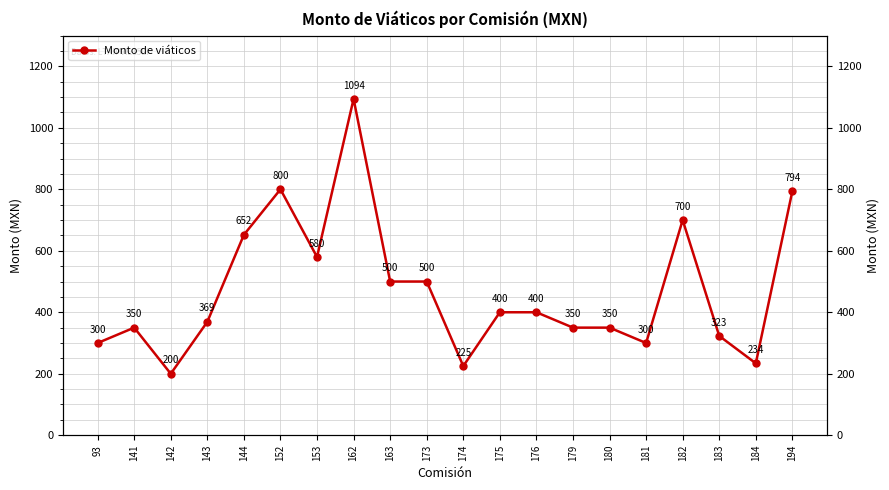

How many values are below 400?

10